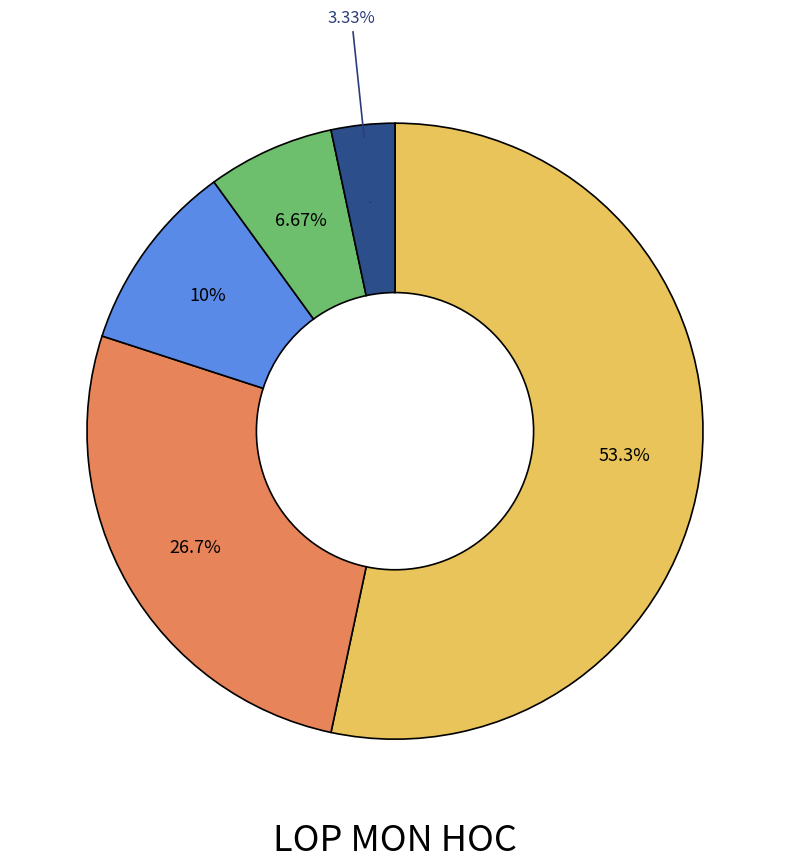

Is ENG 116 SAA the majority of the pie?

No